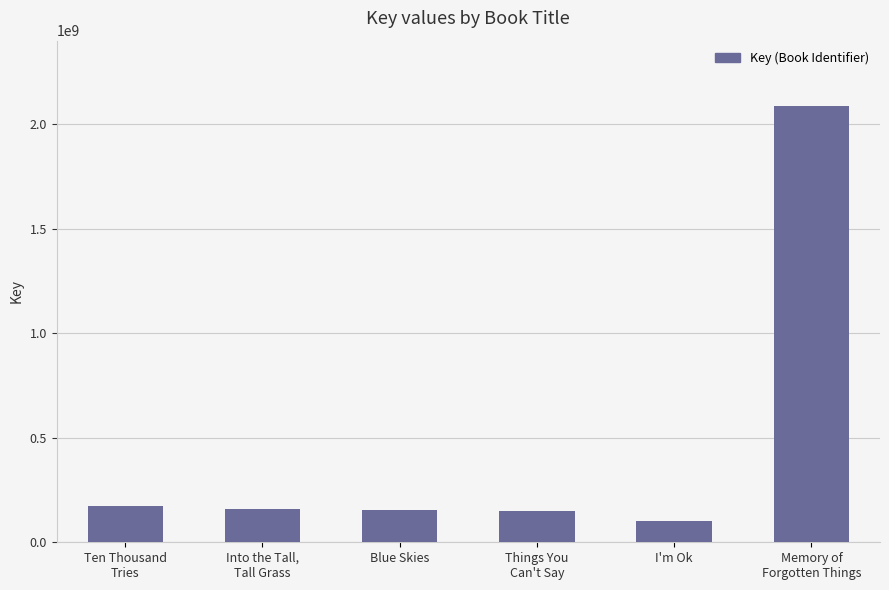

What is the label of the 3rd bar from the right?

Things You
Can't Say